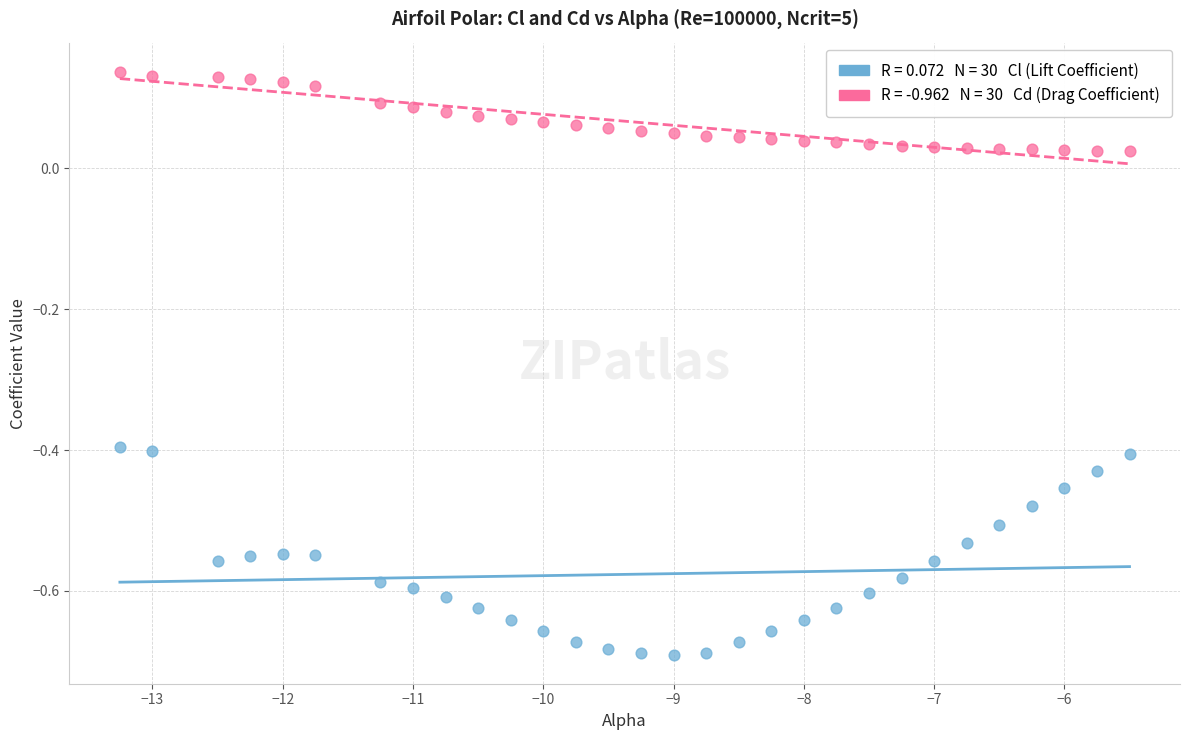

Across all data points, what is the range of X values (max minus min)?

7.8